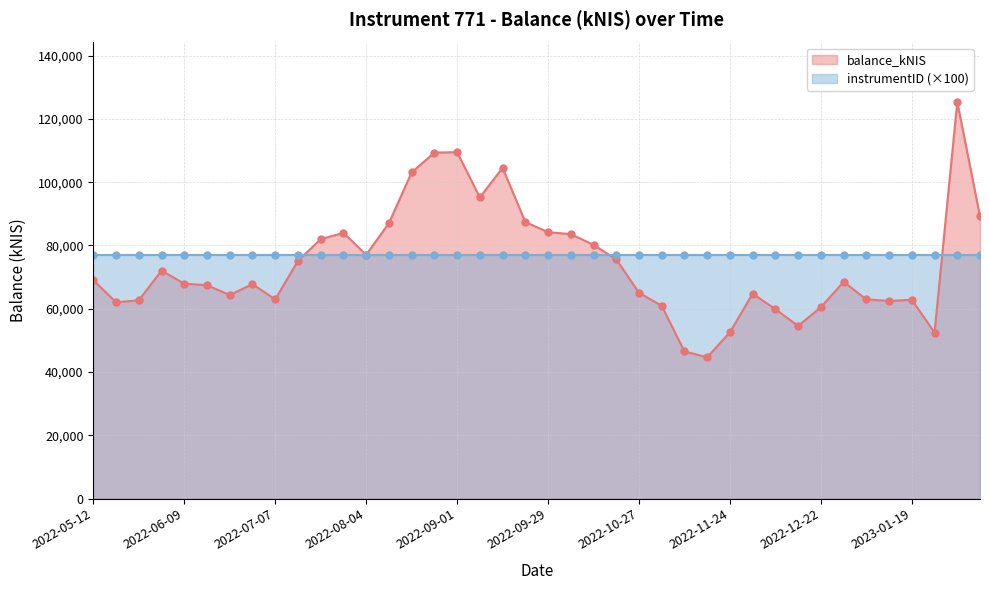

True or false: balance_kNIS has more than 0 points higher than both neighbors.

True